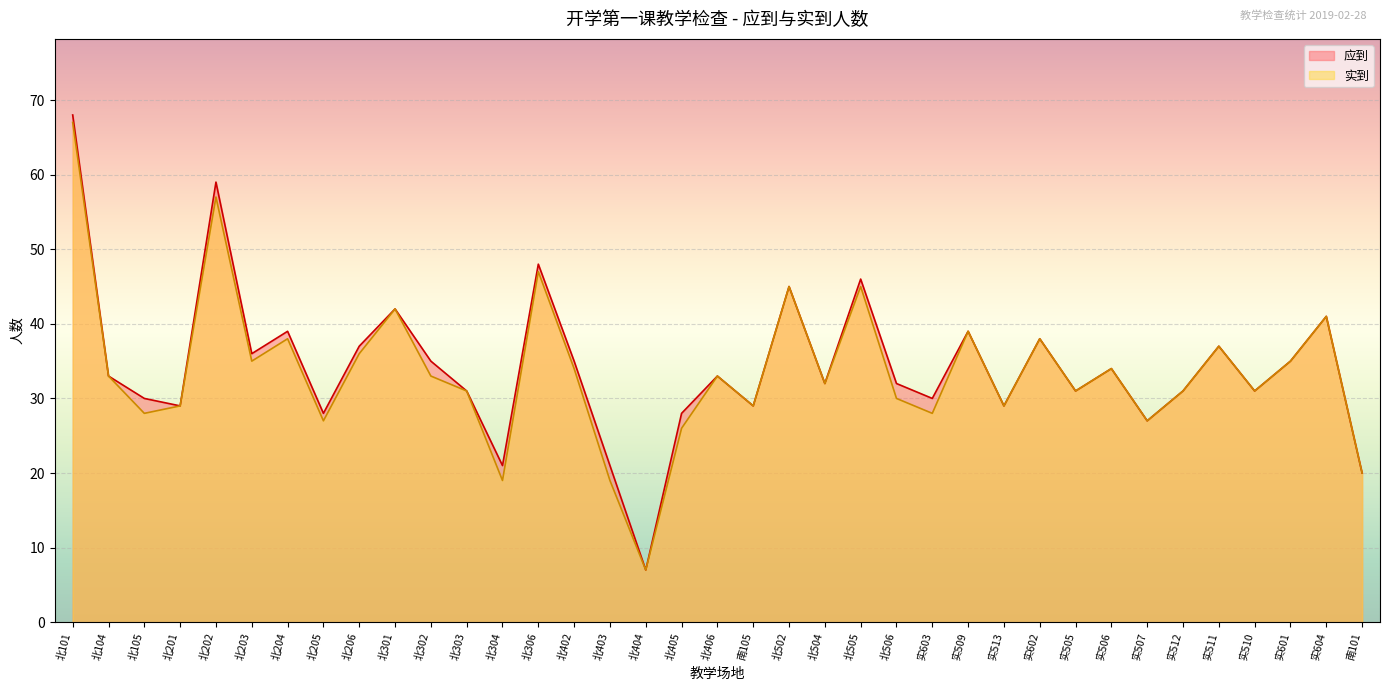

Is the value of 应到 at 实602 greater than the value of 实到 at 北406?

Yes